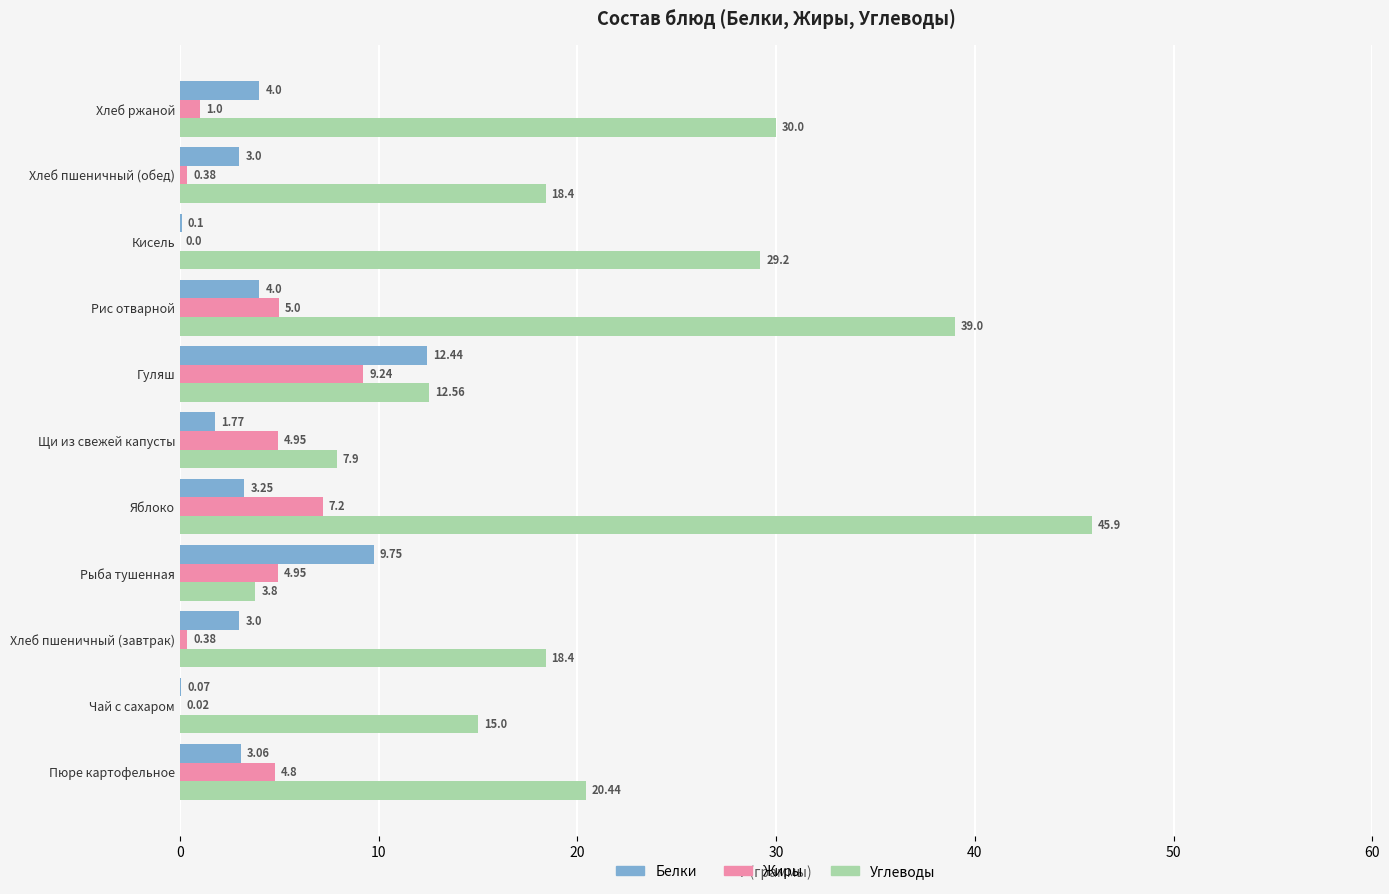

What are all the series names shown in the legend?

Белки, Жиры, Углеводы